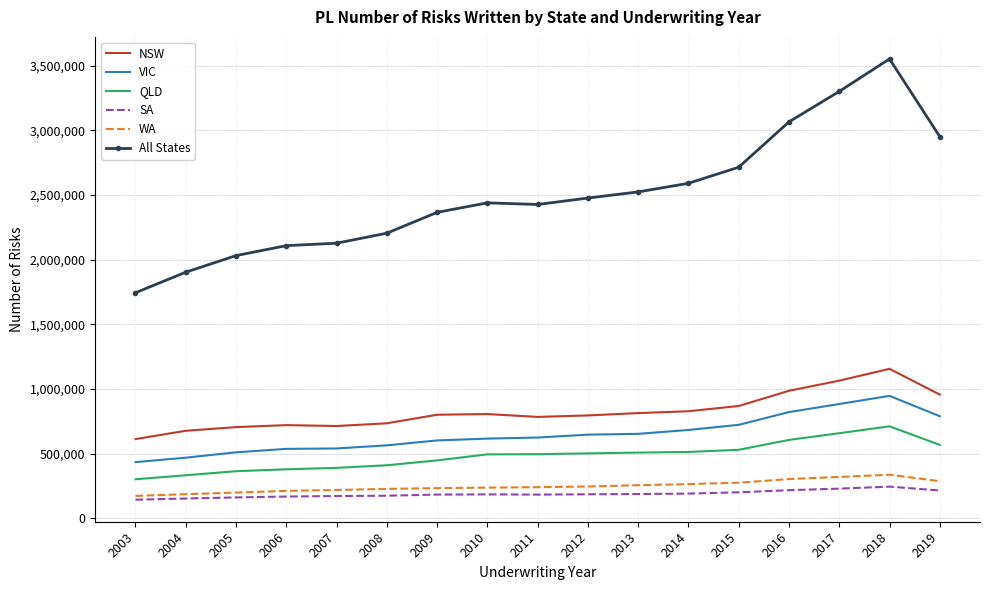

What is the total value across all series at 2005?

3972603